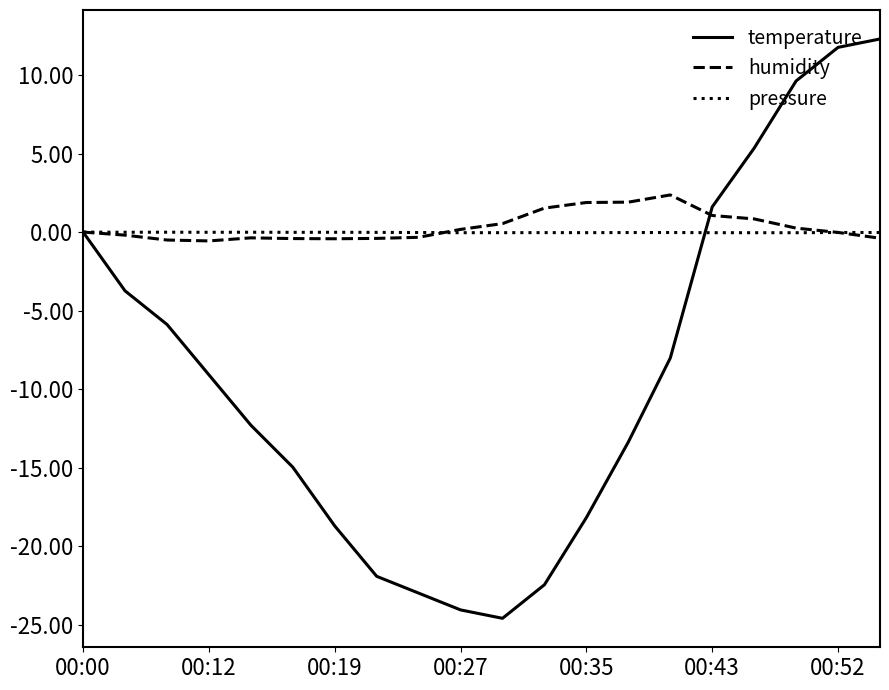

Which series has the largest range (max minus min)?

temperature